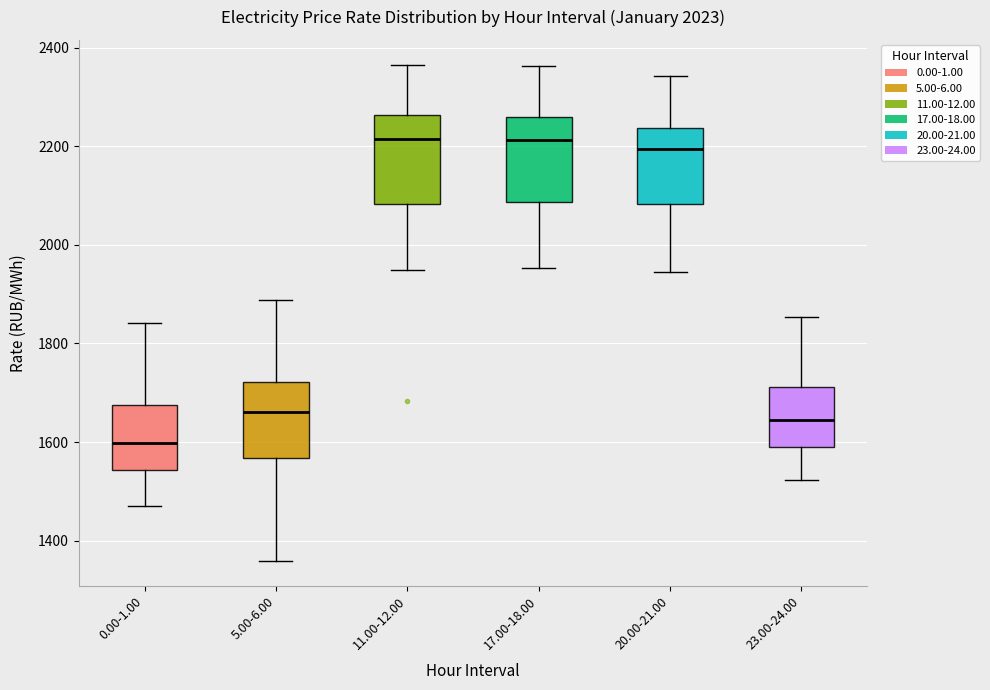

Where does the median line of the box for 0.00-1.00 sit on the y-axis? The values are not printed on the chart, so give them approximately, as read against the axis.

1600